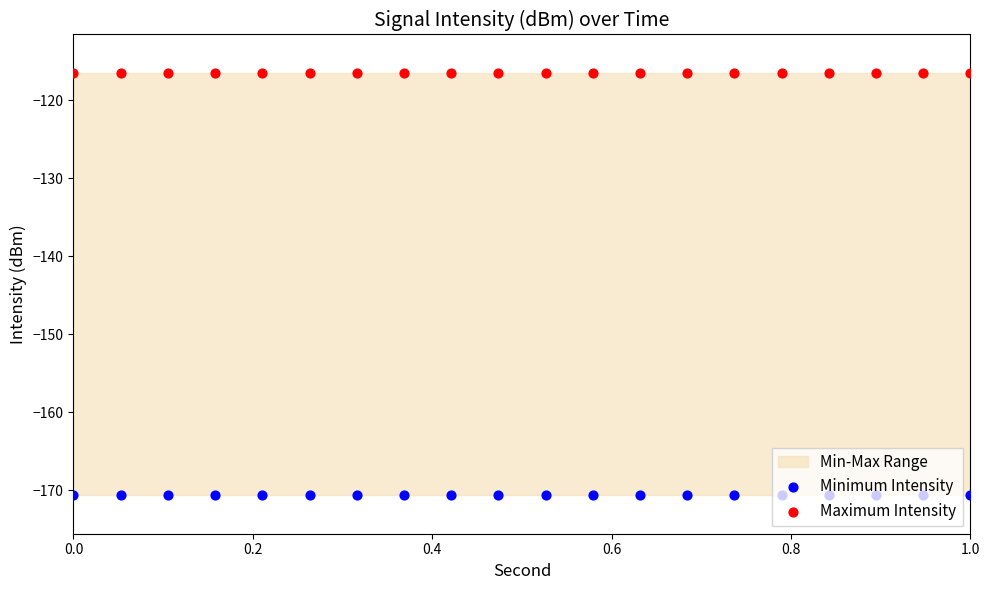

What is the total value across all series at 0.0?

-287.1